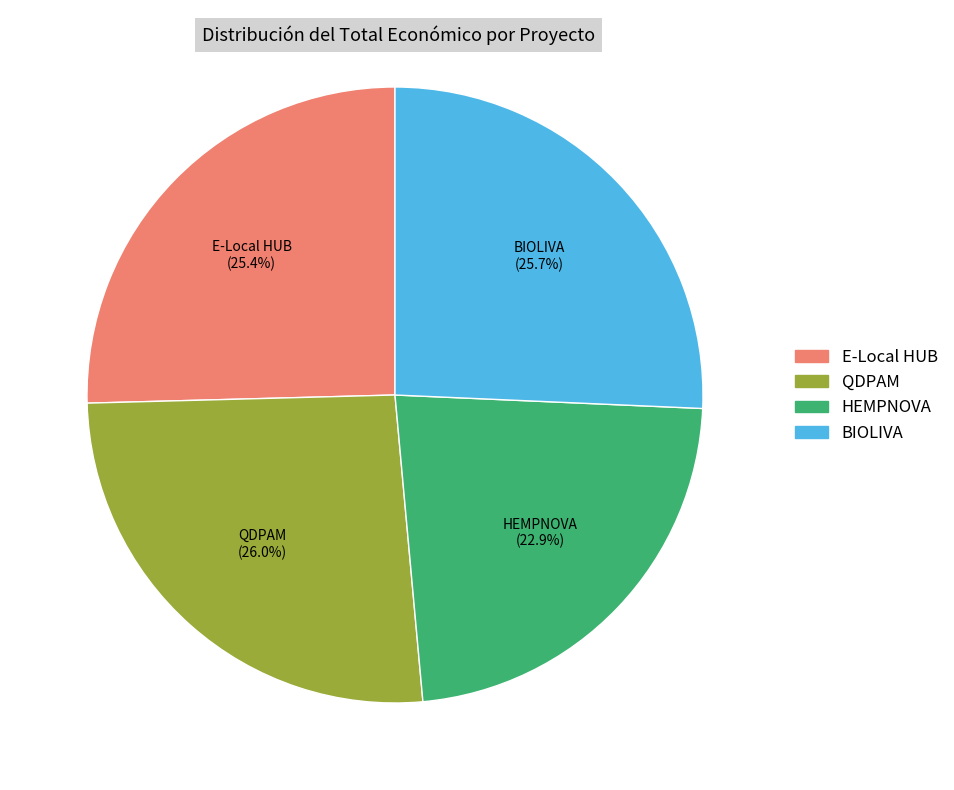

Does any single category account for the majority?

No